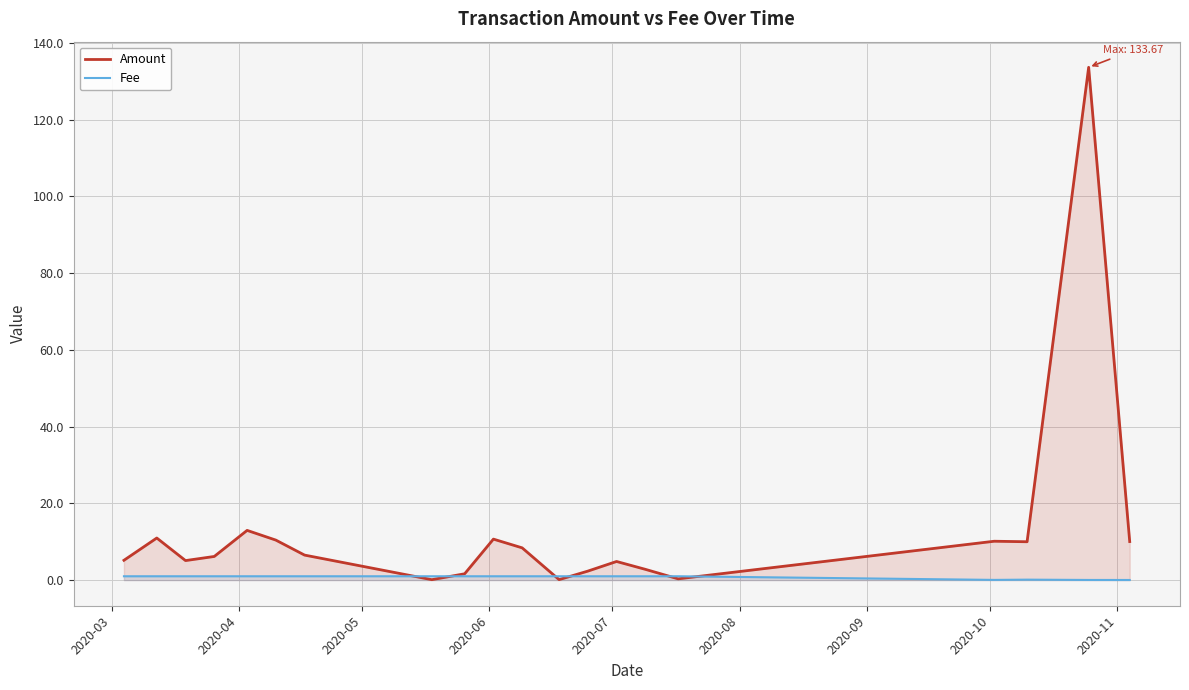

Which series has the widest spread of values?

Amount